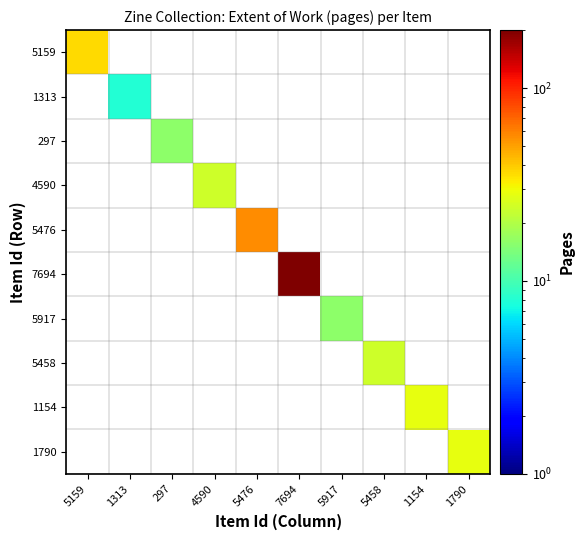

Is the value of 5159 at 5476 greater than the value of 7694 at 1154?

No